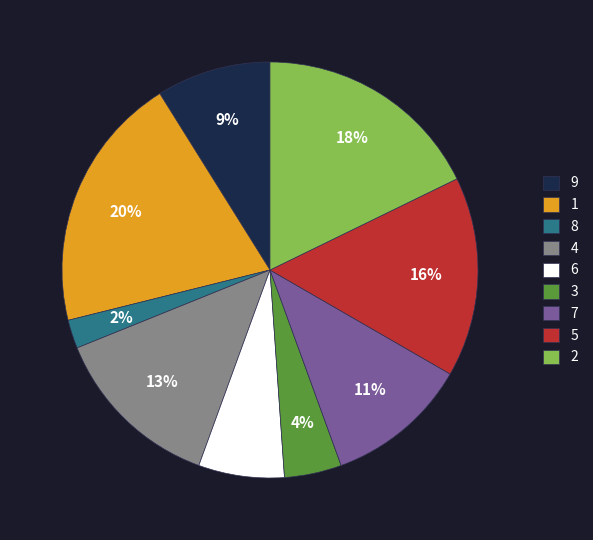

To the nearest percent, what portion does 7 represent?

11%